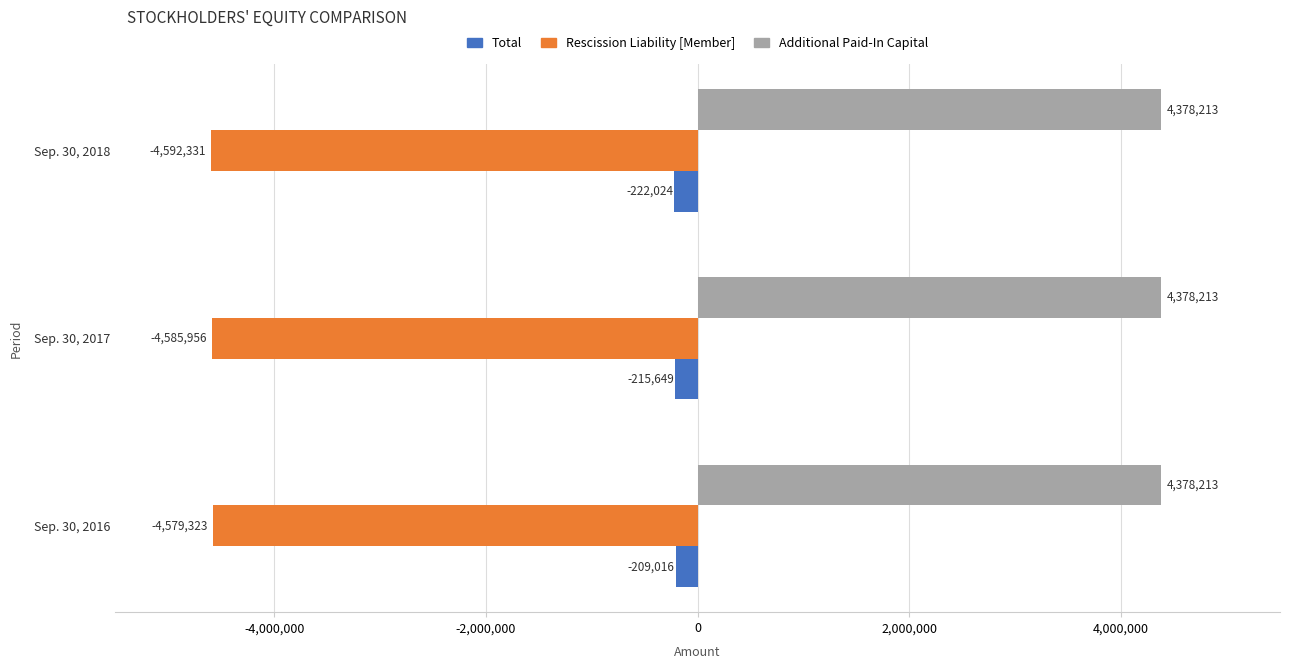

At which label is Total closest to -215520?

Sep. 30, 2017